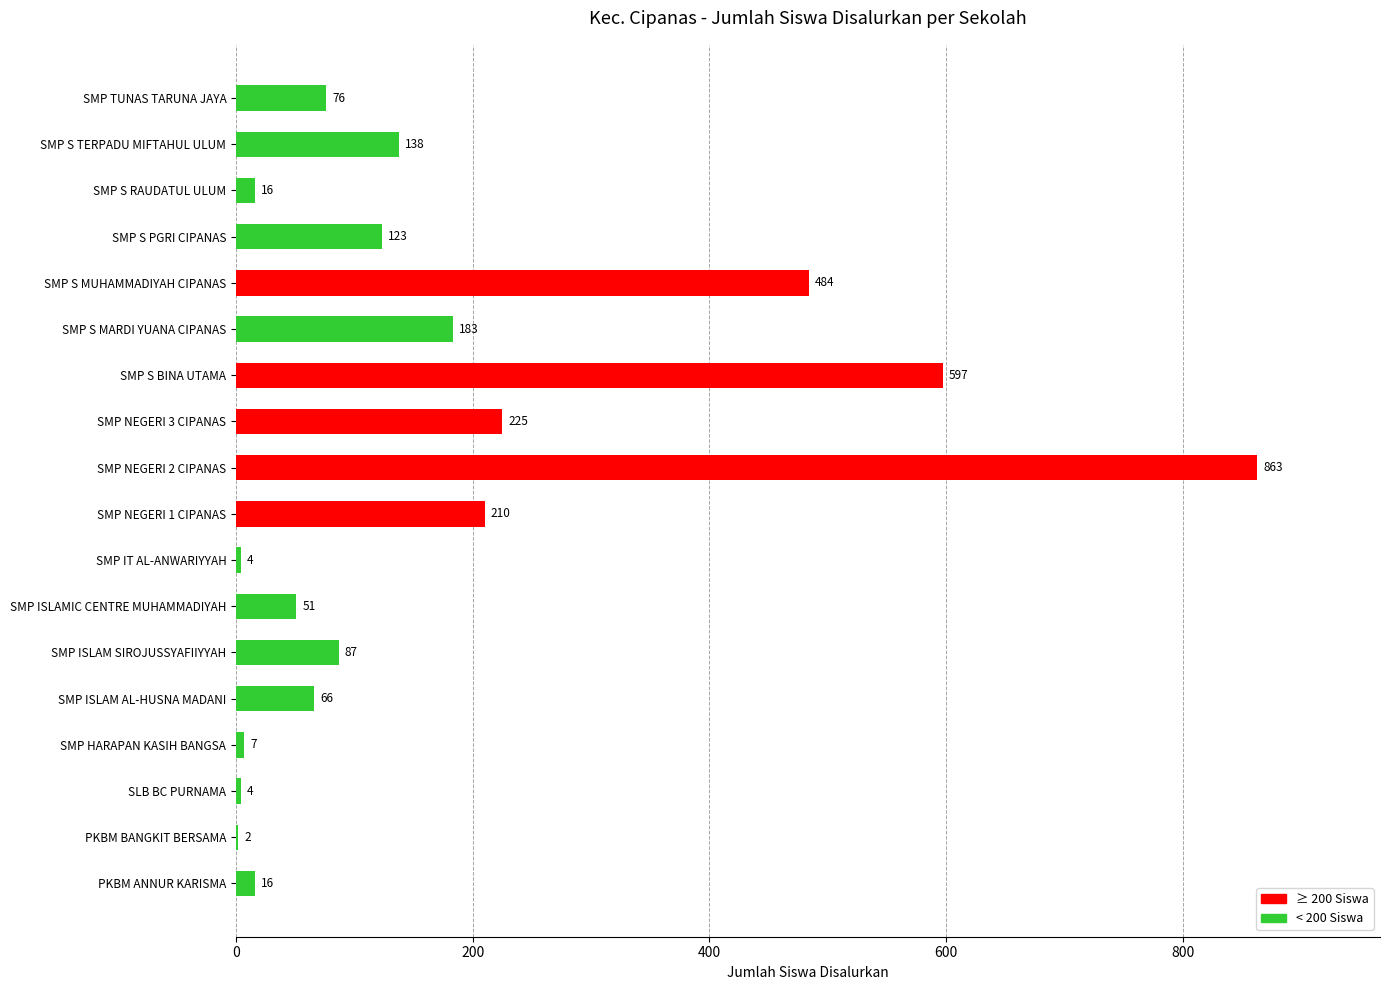

What is the sum of all values?

3152